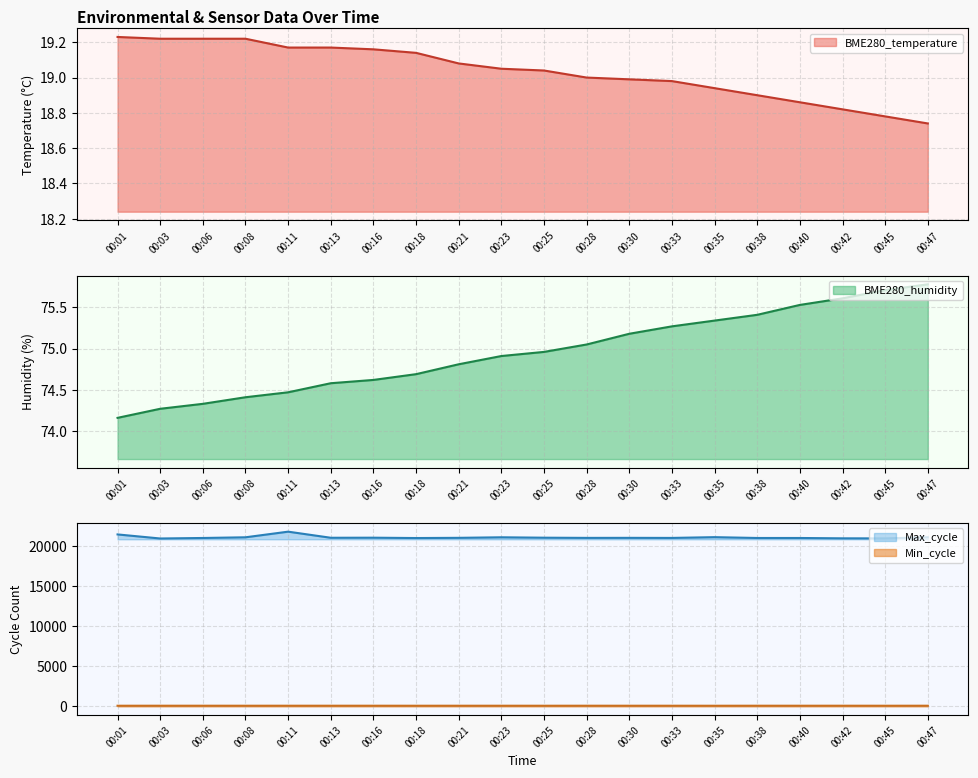

What is the value of the BME280_humidity point at the 17th from the left?

75.5